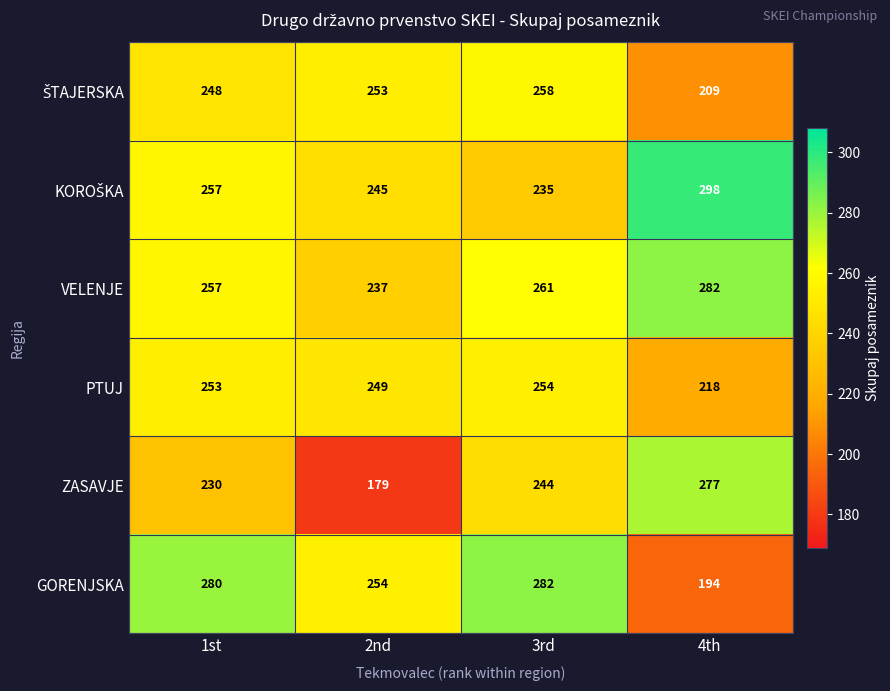

What is the difference between the highest and lowest values at 2nd?

75